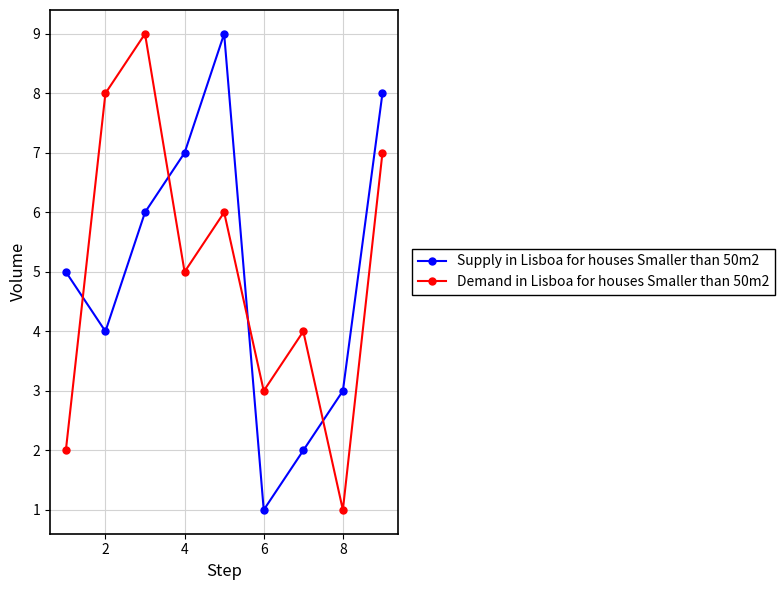

After their last crossing, which series has the higher values: Demand in Lisboa for houses Smaller than 50m2 or Supply in Lisboa for houses Smaller than 50m2?

Supply in Lisboa for houses Smaller than 50m2